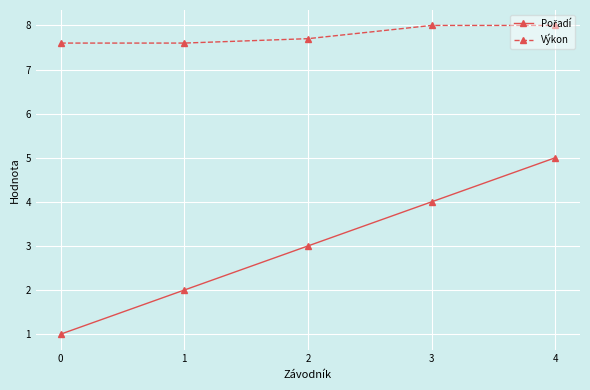

True or false: Výkon has more than 2 interior local peaks.

False